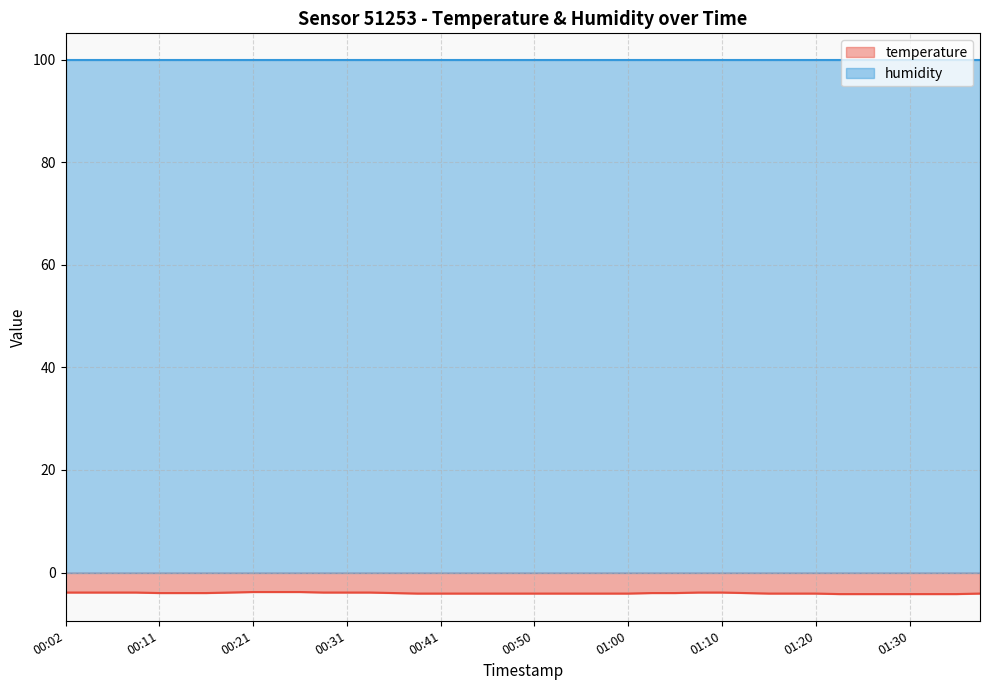

Does the chart display data point markers on the line(s)?

No